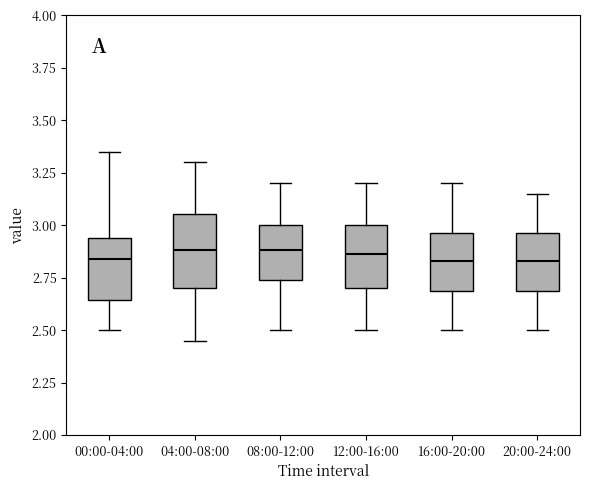

Which box is the tallest, from its lower edge to its upper edge?

04:00-08:00